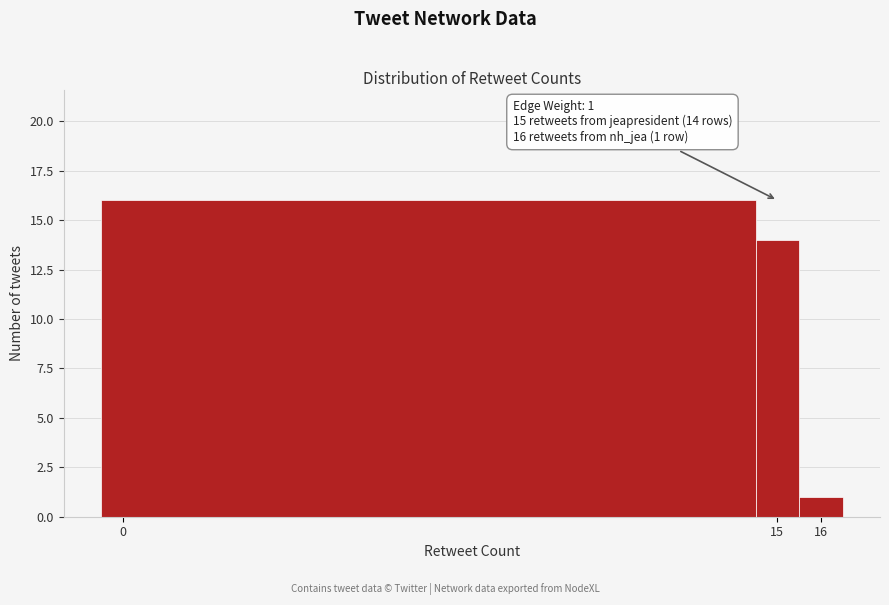

Which range on the x-axis has the tallest bar?

-0.5 to 14.5